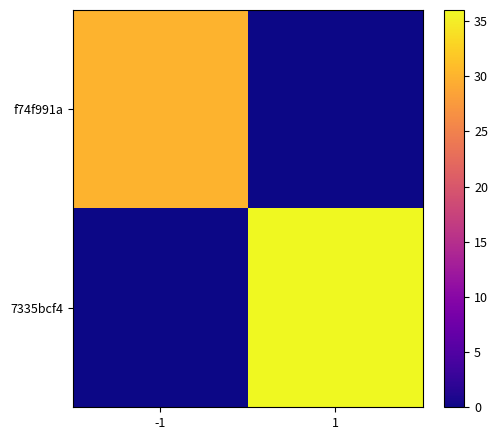

Reading left to right, transcribe all the data shown in this chart.

f74f991a: -1=30	1=0
7335bcf4: -1=0	1=36